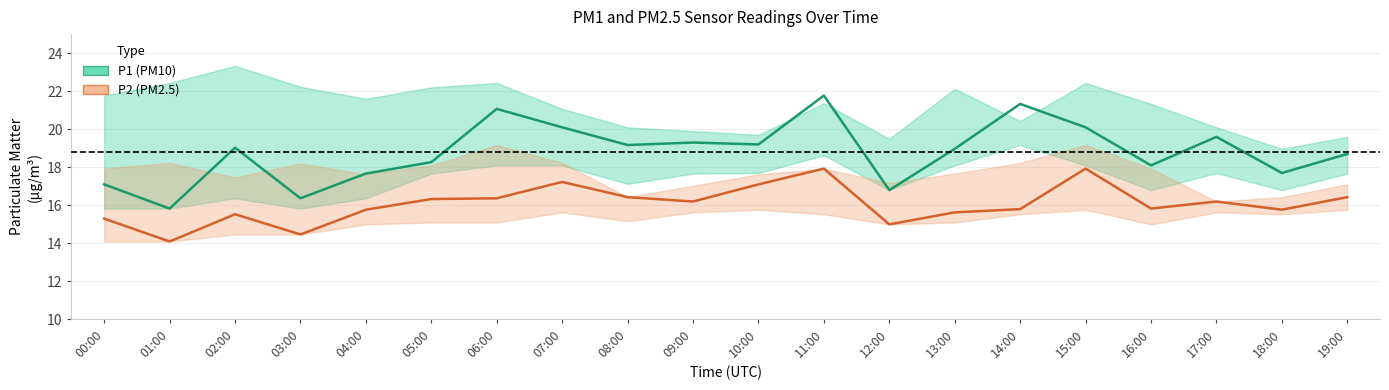

Reading left to right, list all the values displayed in this chart.

P1 (PM10): 00:00=17.1	01:00=15.8	02:00=19.0	03:00=16.4	04:00=17.7	05:00=18.3	06:00=21.1	07:00=20.1	08:00=19.2	09:00=19.3	10:00=19.2	11:00=21.8	12:00=16.8	13:00=19.0	14:00=21.3	15:00=20.1	16:00=18.1	17:00=19.6	18:00=17.7	19:00=18.7
P2 (PM2.5): 00:00=15.3	01:00=14.1	02:00=15.5	03:00=14.5	04:00=15.8	05:00=16.3	06:00=16.4	07:00=17.2	08:00=16.4	09:00=16.2	10:00=17.1	11:00=17.9	12:00=15.0	13:00=15.6	14:00=15.8	15:00=17.9	16:00=15.8	17:00=16.2	18:00=15.8	19:00=16.4